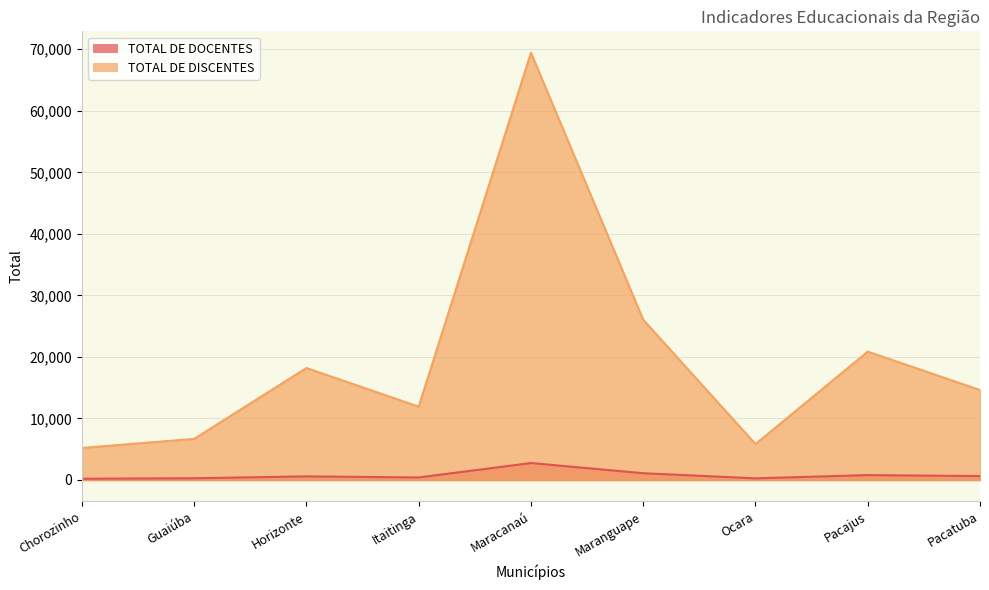

At which category is the sum across all series the highest?

Maracanaú